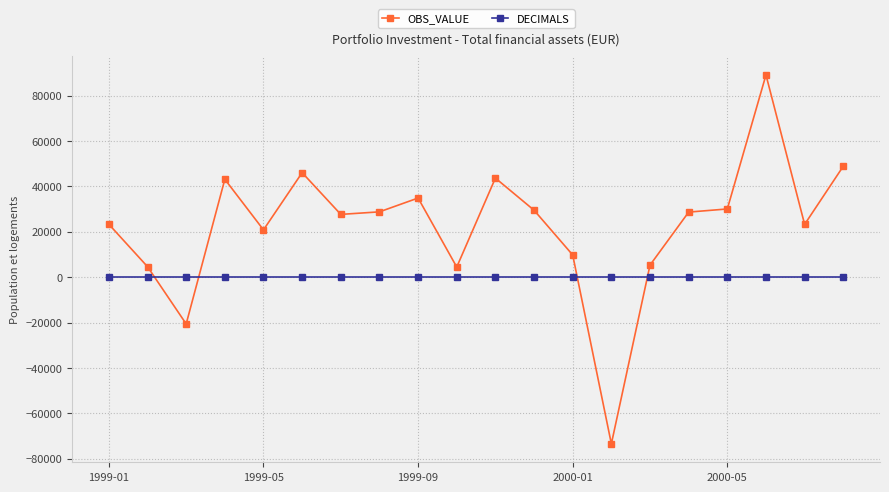

What is the smallest value displayed?

-73475.4